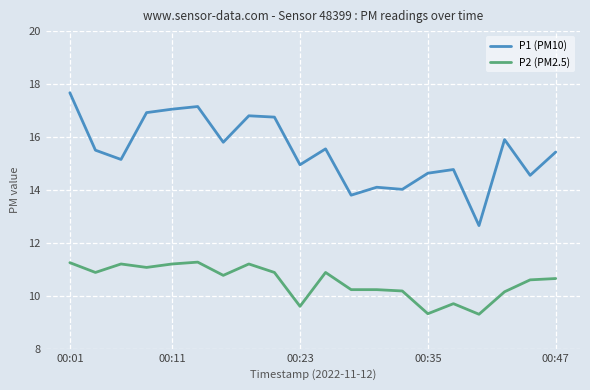

What is the greatest value displayed?

17.7